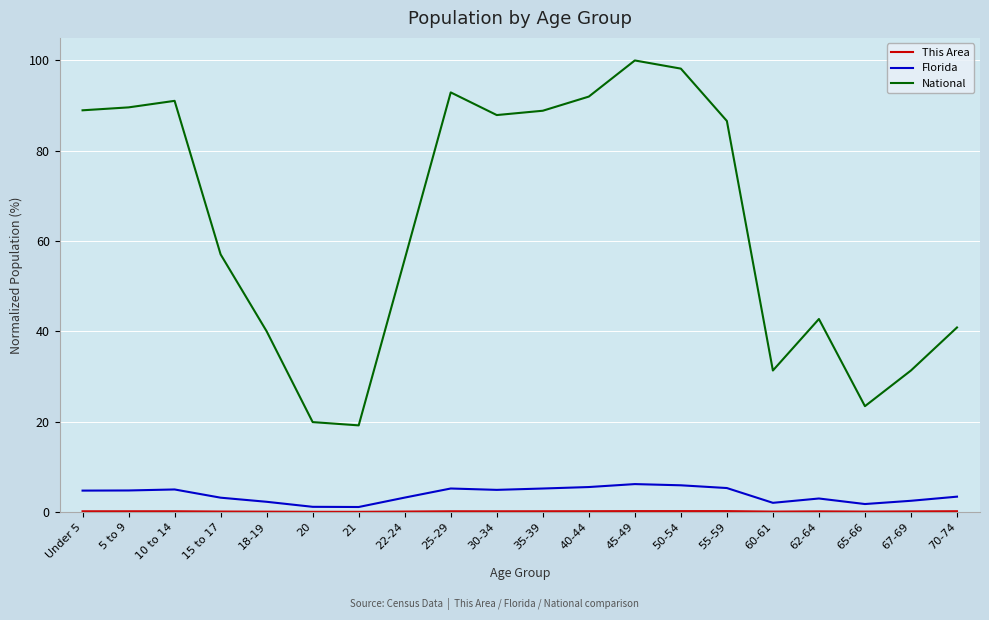

What is the highest value of the National series?

100.0